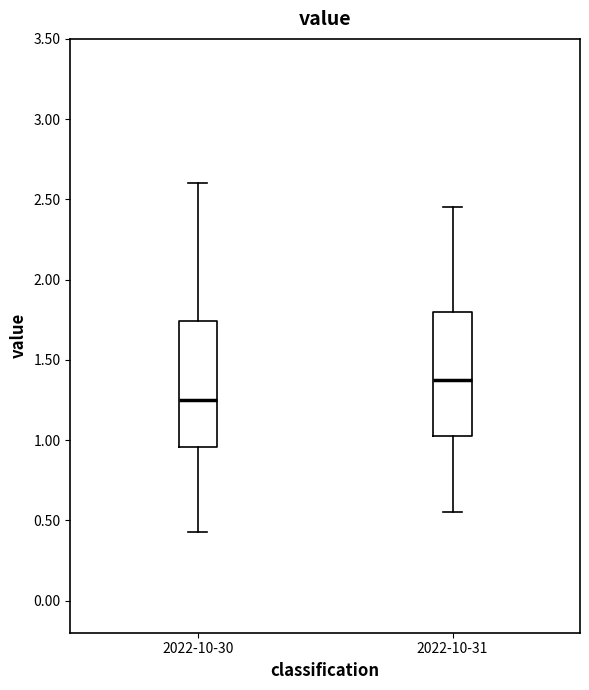

Reading left to right, read every box against the y-axis: the position of its median line, the range the box covers, and the ends of its whiskers. The values are not printed on the chart, so give them approximately, as read against the axis.

2022-10-30: median 1.25, box 0.95 to 1.75, whiskers 0.45 to 2.60
2022-10-31: median 1.40, box 1.05 to 1.80, whiskers 0.55 to 2.45